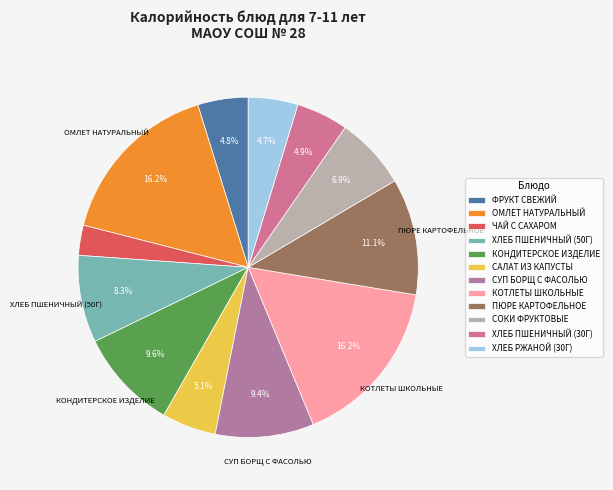

What is the change in value from КОНДИТЕРСКОЕ ИЗДЕЛИЕ to СУП БОРЩ С ФАСОЛЬЮ?

-3